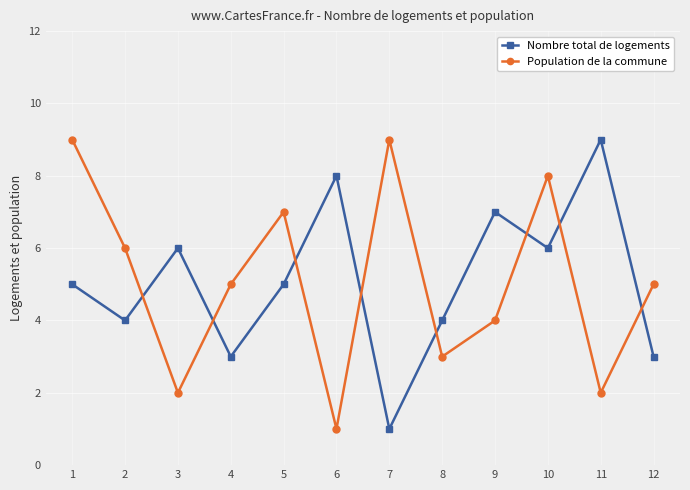

How many lines are shown in the chart?

2